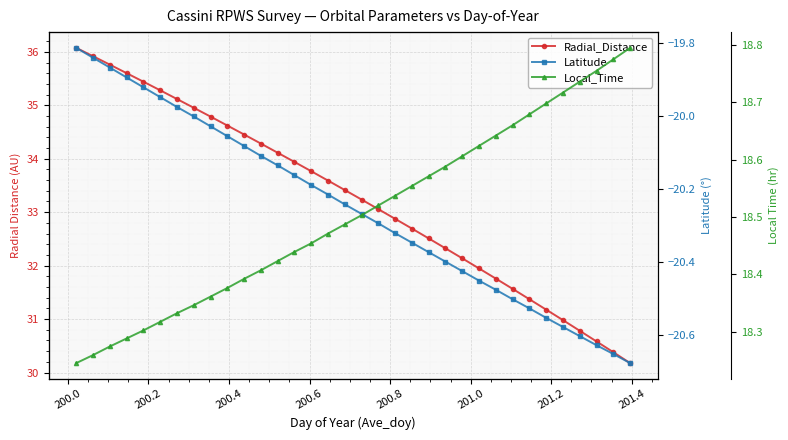

The value of Latitude at 200.2 is -33.0. True or false?

False